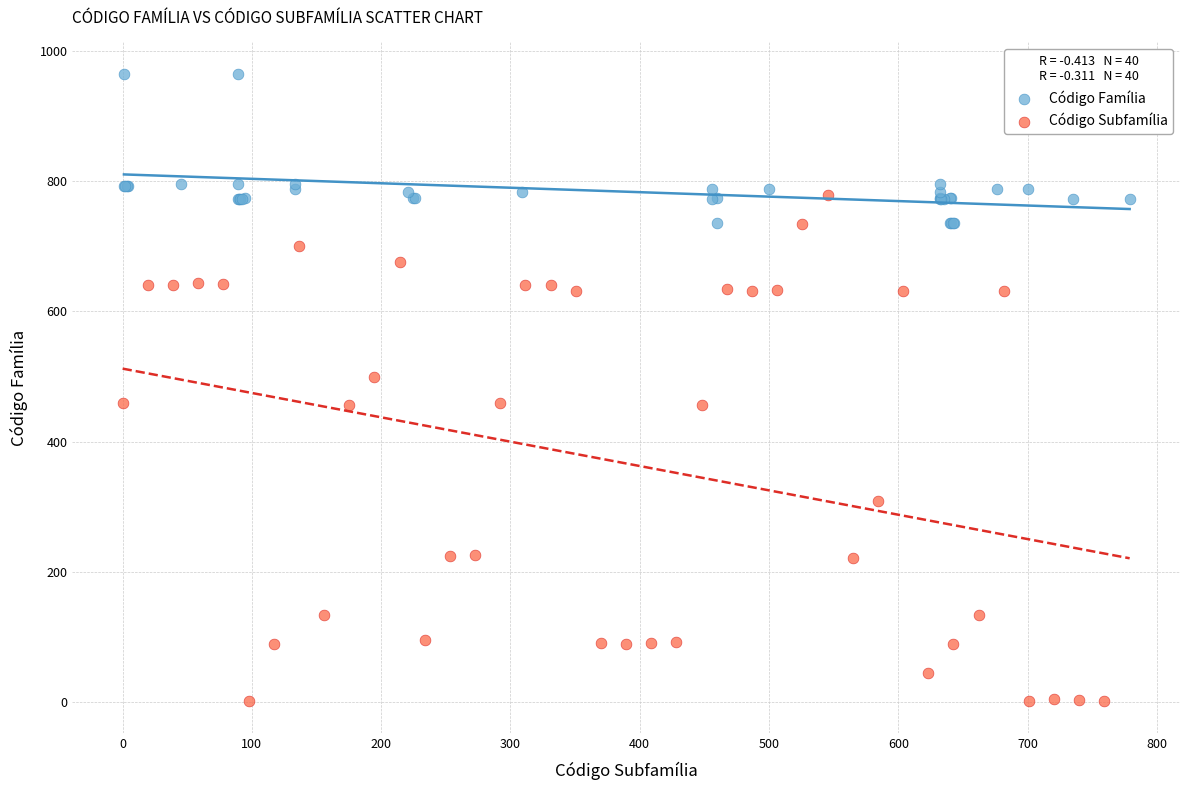

Which series has the widest spread of Y values?

Código Subfamília